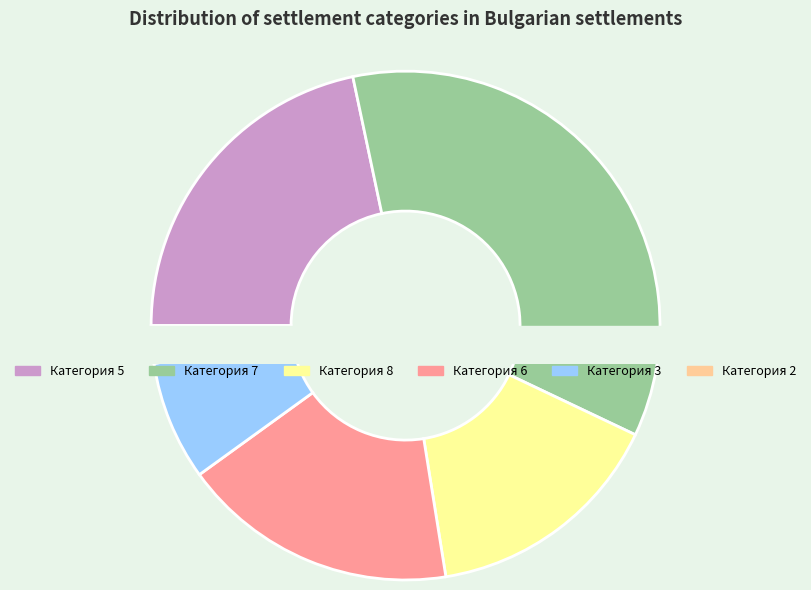

How many segments does this pie chart have?

6